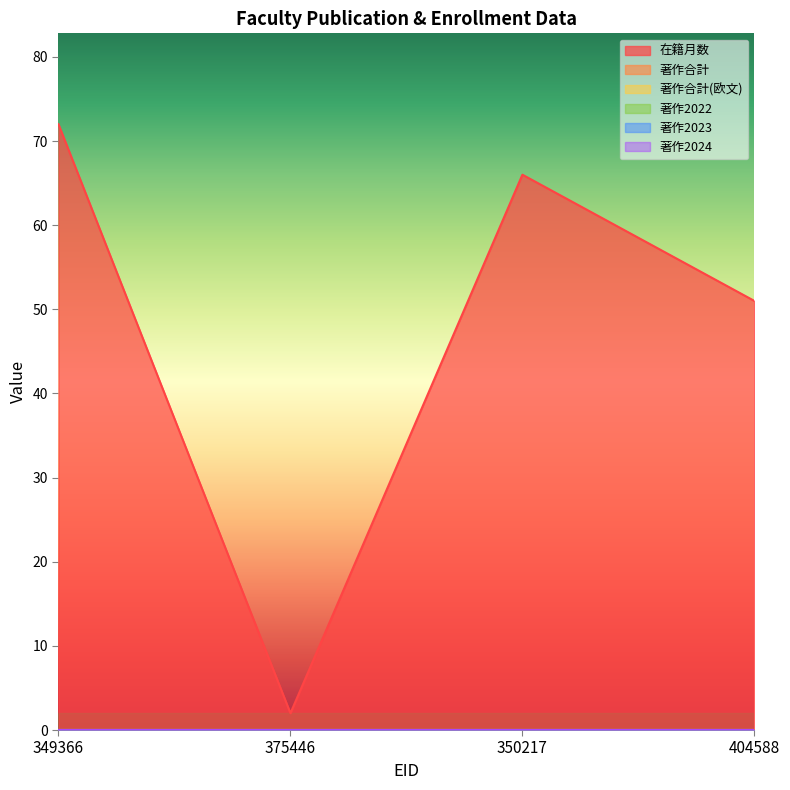

At which label is 著作2022 closest to 0?

349366